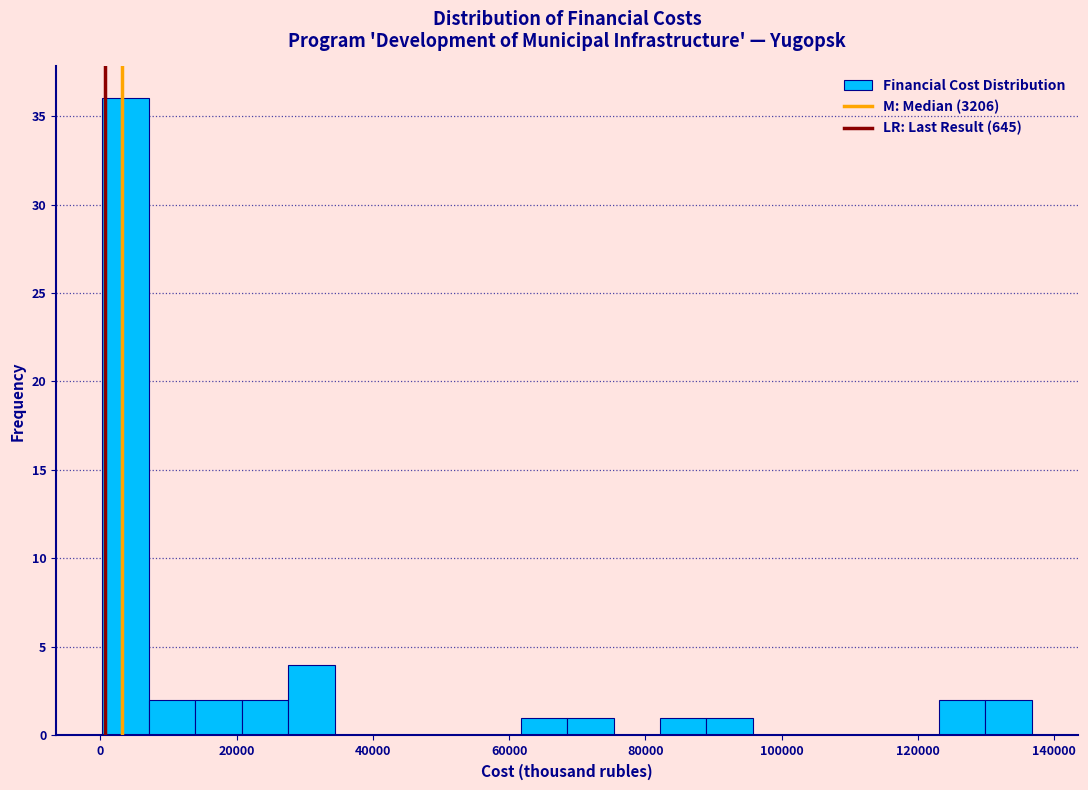

Read against the x-axis, roughly where is the centre of the tallest bar?

4000